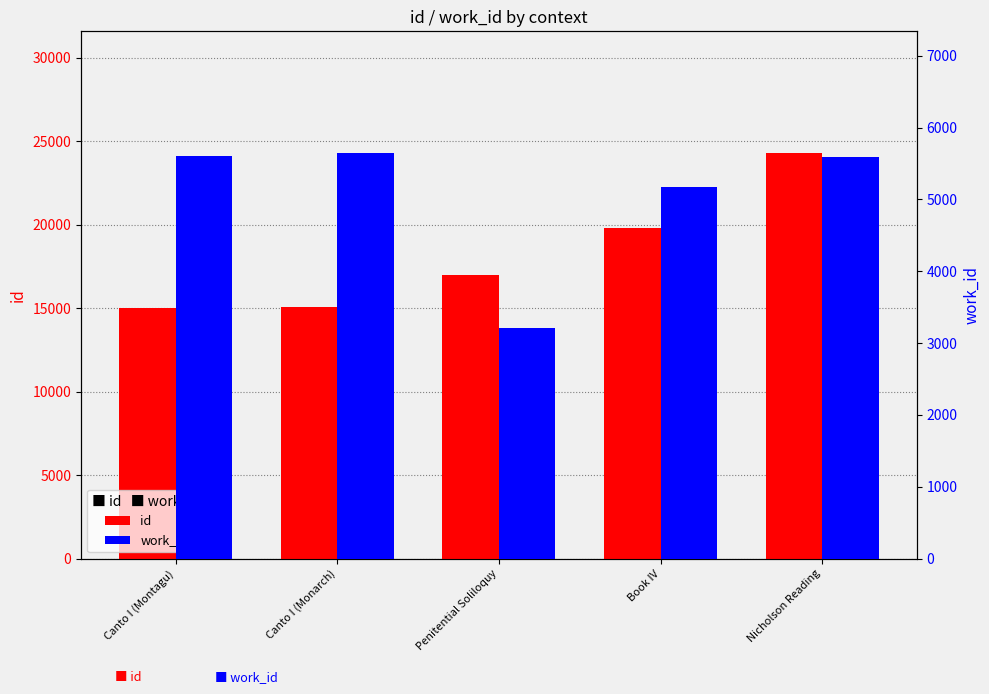

Is the value of work_id at Canto I (Montagu) greater than the value of id at Nicholson Reading?

No